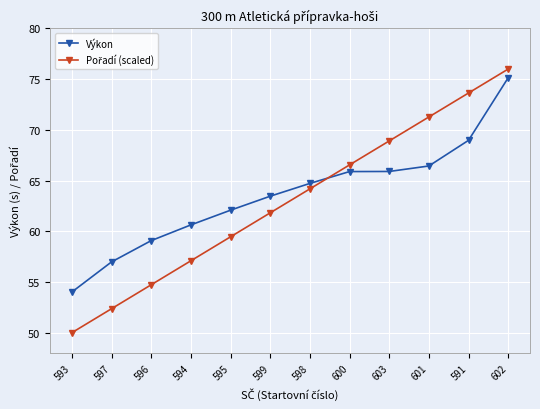

What is the spread (max minus min) of values at 595?

2.6